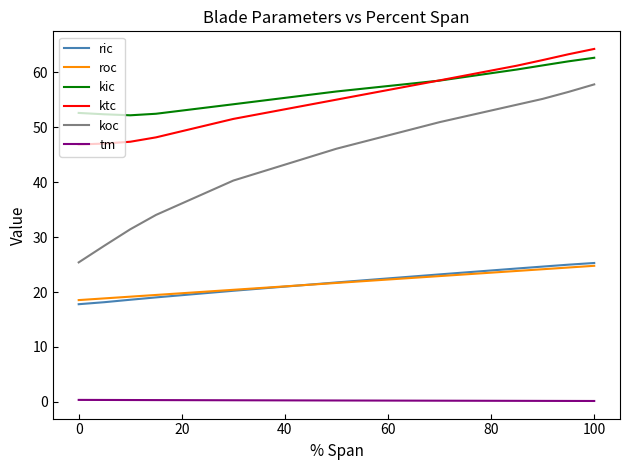

What is the label of the 9th point from the right?

20